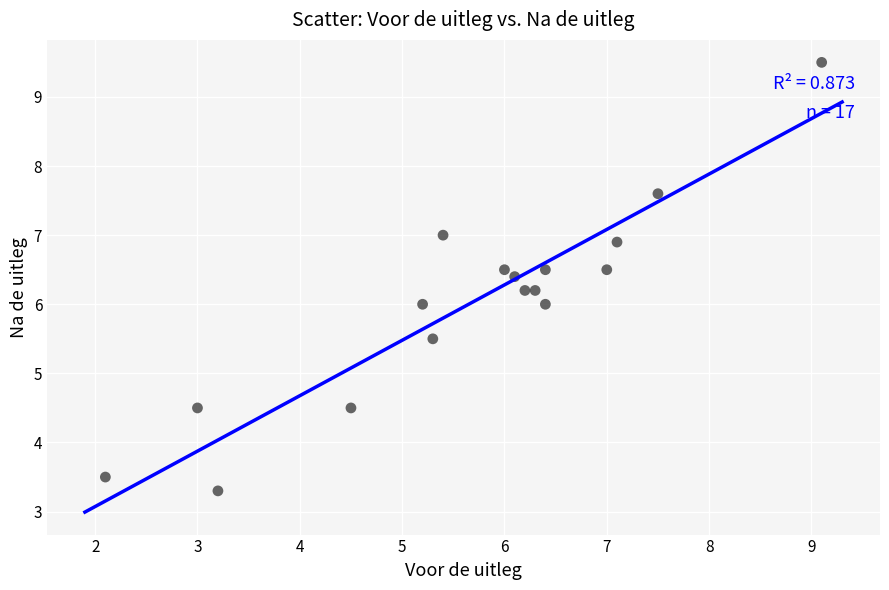

What is the range of X values (max minus min)?

7.0